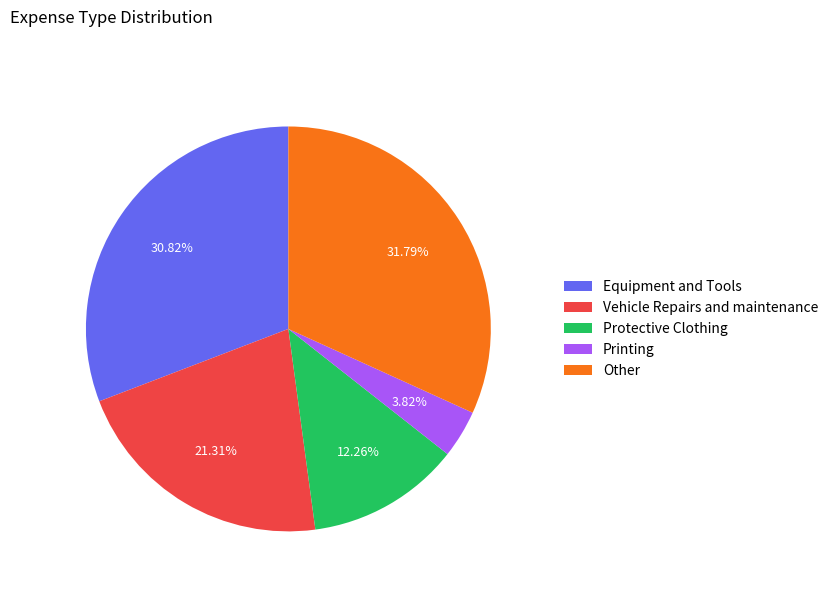

Rank the categories by value from lowest to highest.

Printing, Protective Clothing, Vehicle Repairs and maintenance, Equipment and Tools, Other